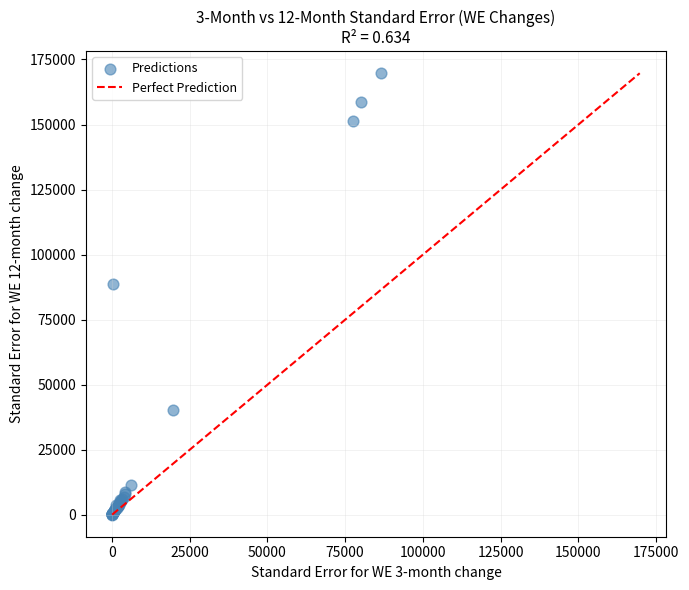

What Y value in the scatter plot is closest to 84921?

88890